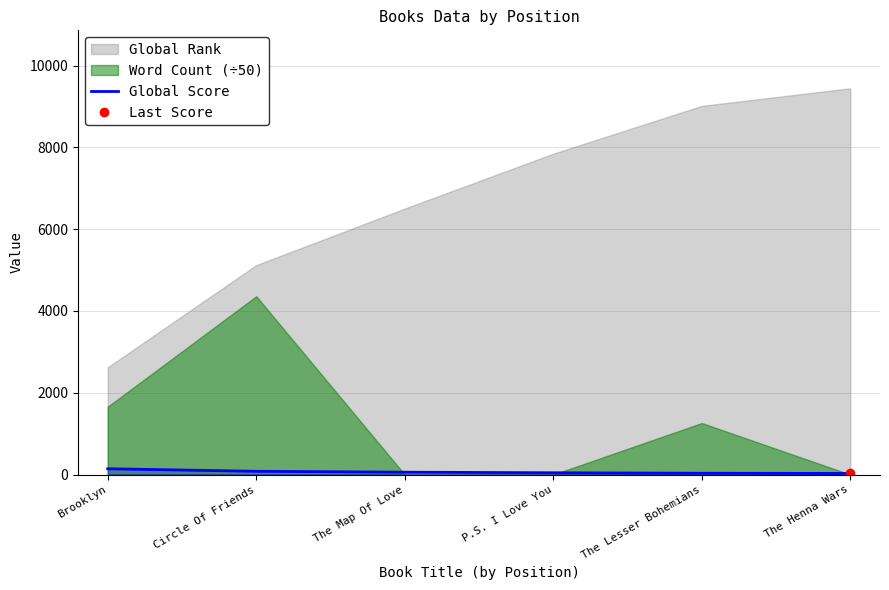

How many values are below 58?

3